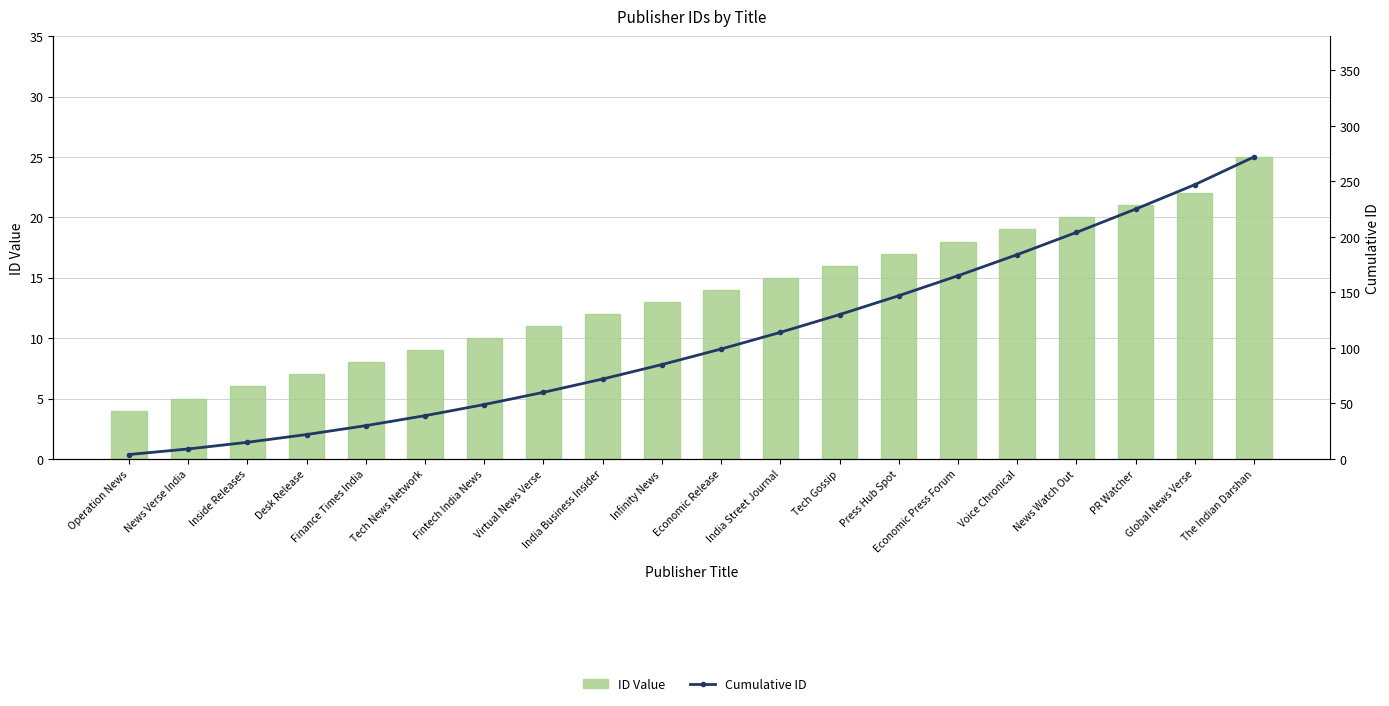

What is the smallest value displayed?

4